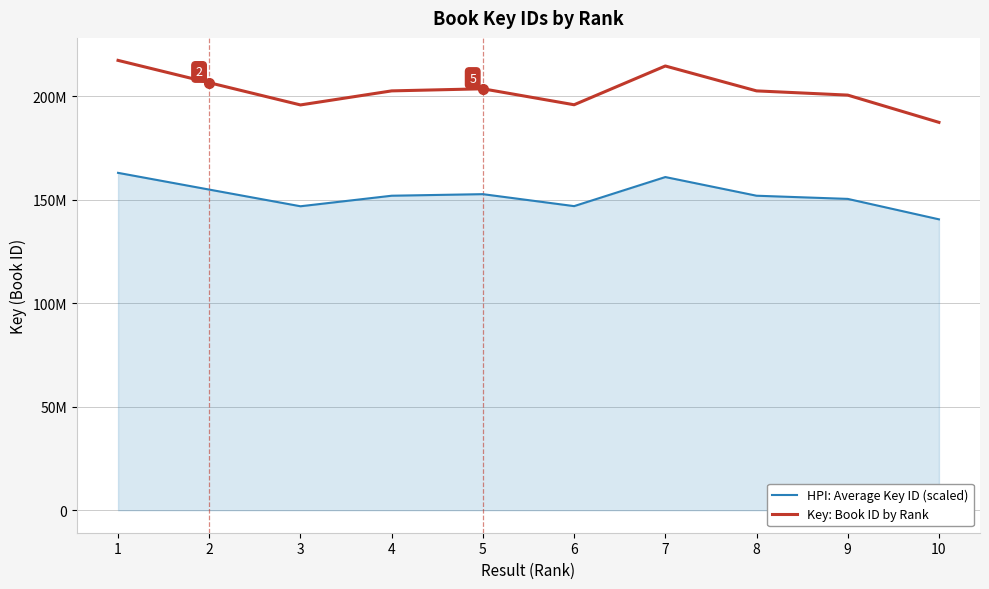

What are all the series names shown in the legend?

HPI: Average Key ID (scaled), Key: Book ID by Rank